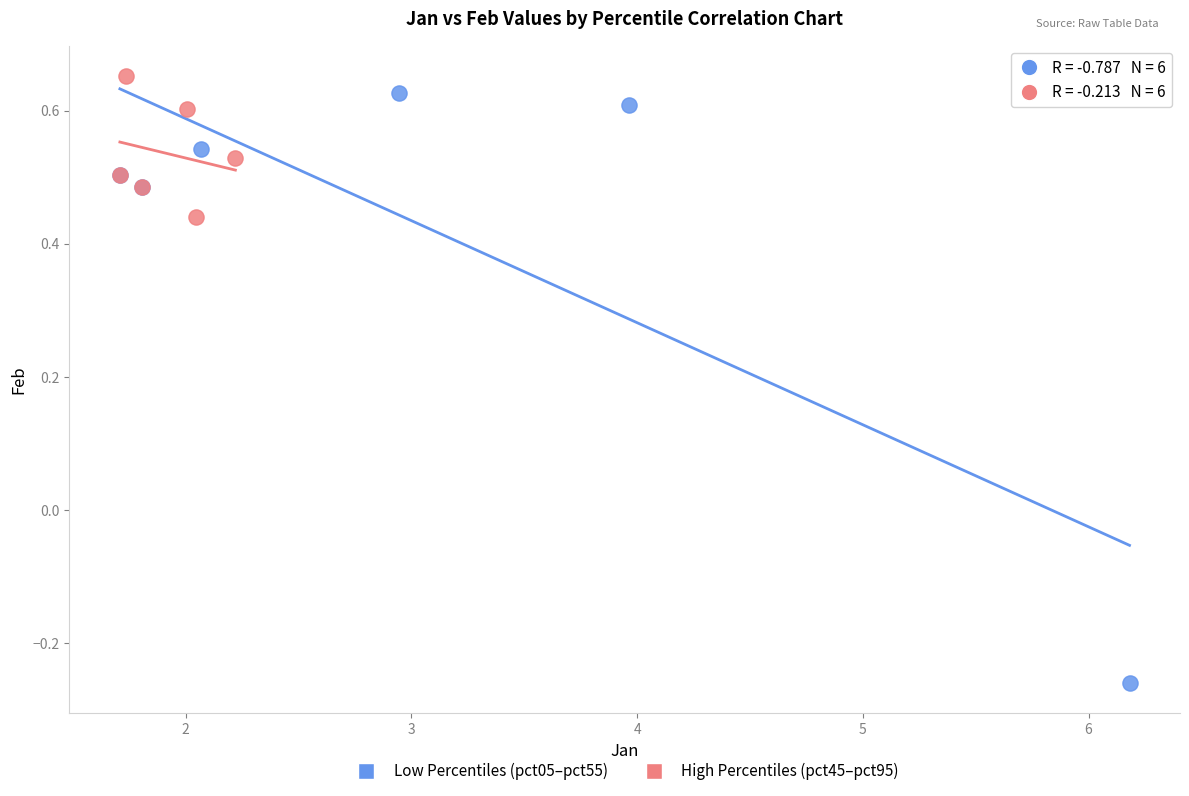

Which series reaches the minimum Y coordinate?

Low Percentiles (pct05–pct55)